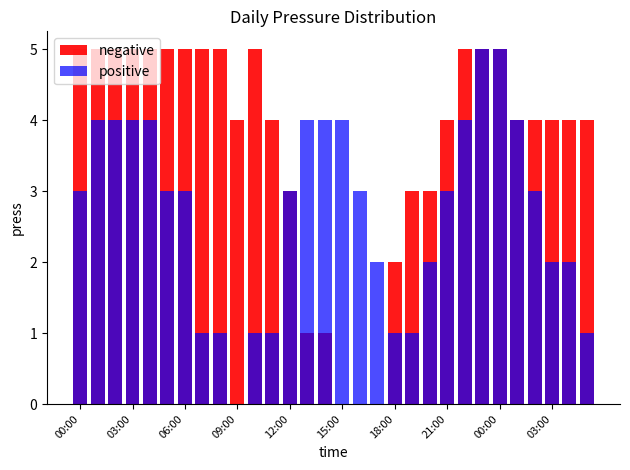

How many bars are there in total?

60